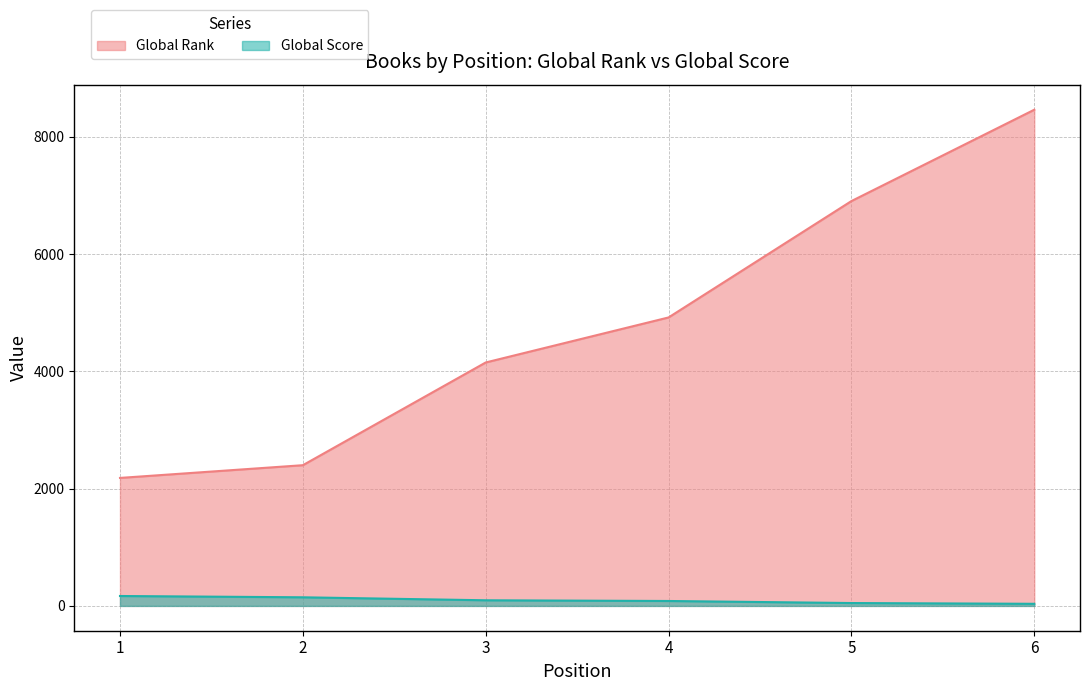

Is it true that Global Score equals 118 at 4?

False